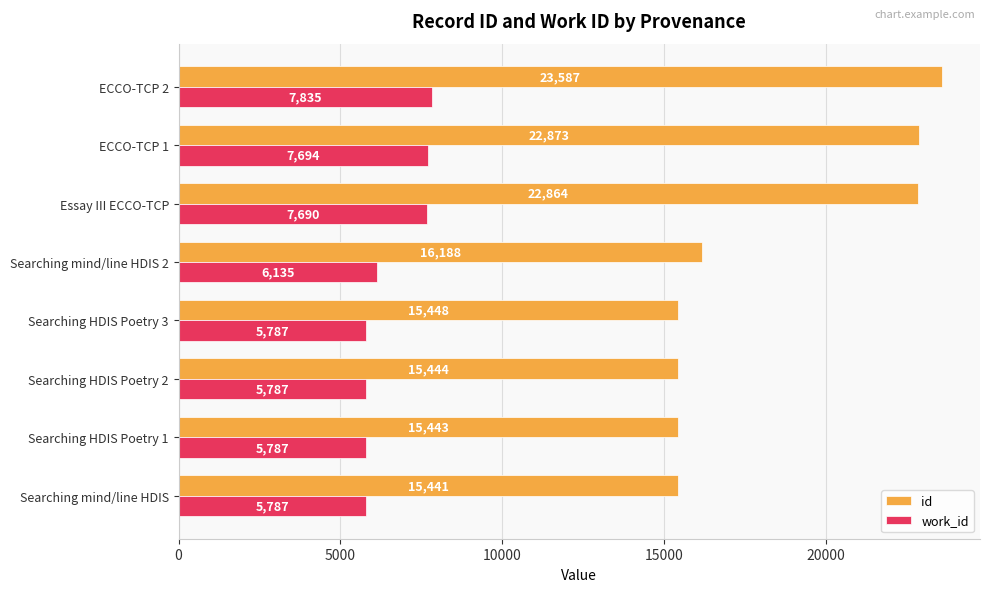

Which series has the largest total across all categories?

id